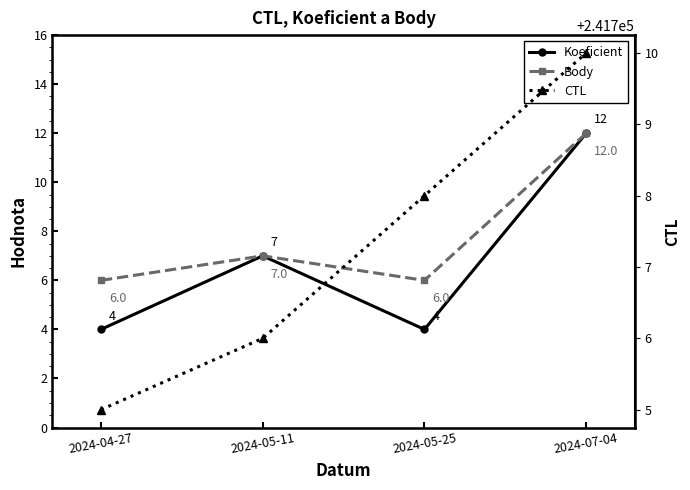

Reading left to right, what are all the values shown in this chart?

Koeficient: 4	7	4	12
Body: 6	7	6	12
CTL: 241705	241706	241708	241710